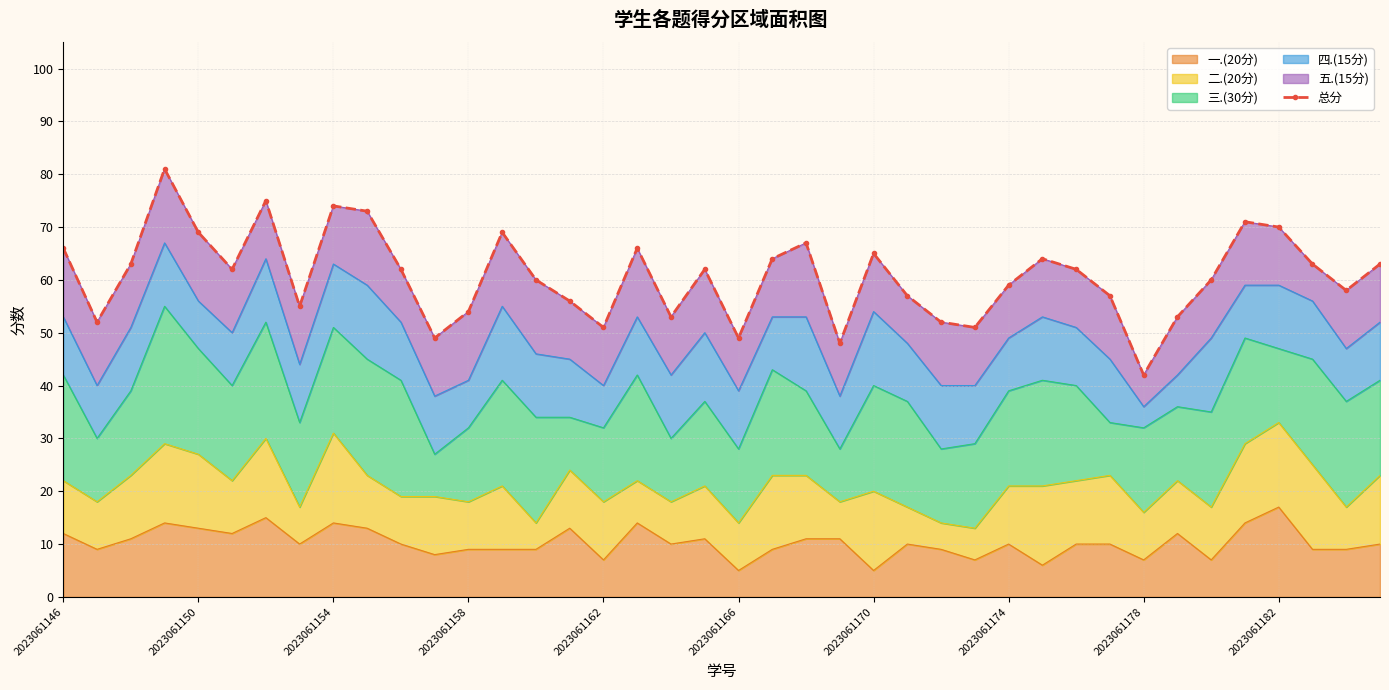

What is the minimum value for 一.(20分)?

5